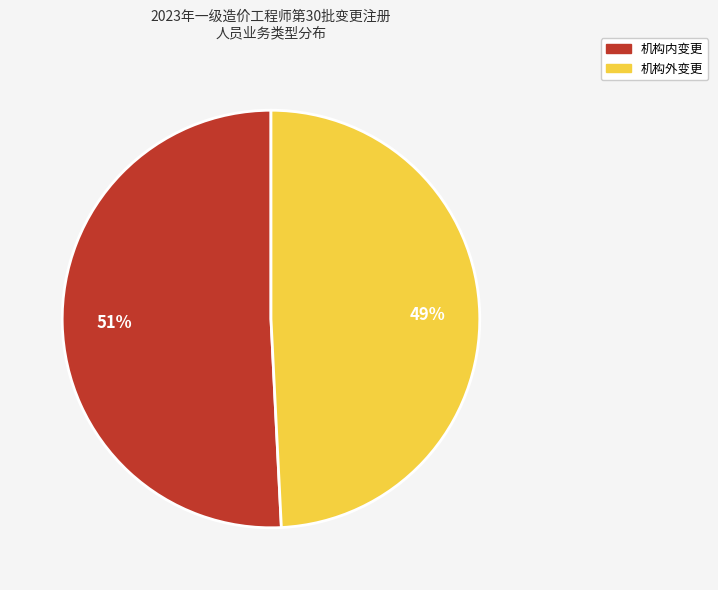

Count the number of slices in the pie.

2